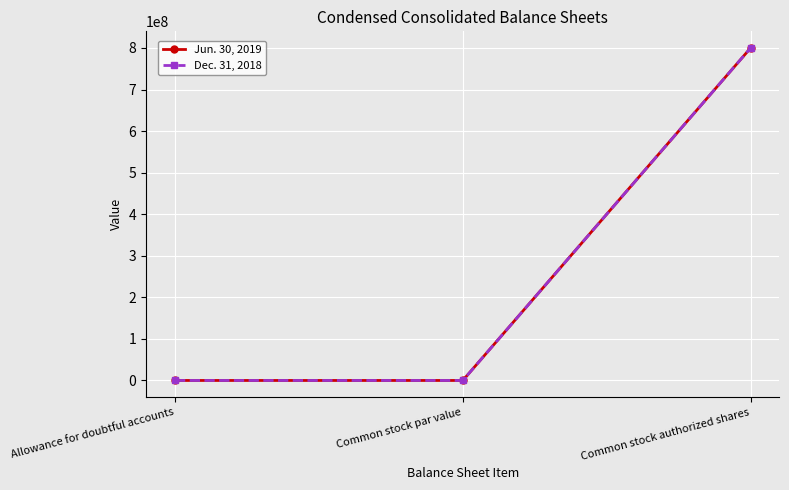

What is the label of the 1st point from the right?

Common stock authorized shares